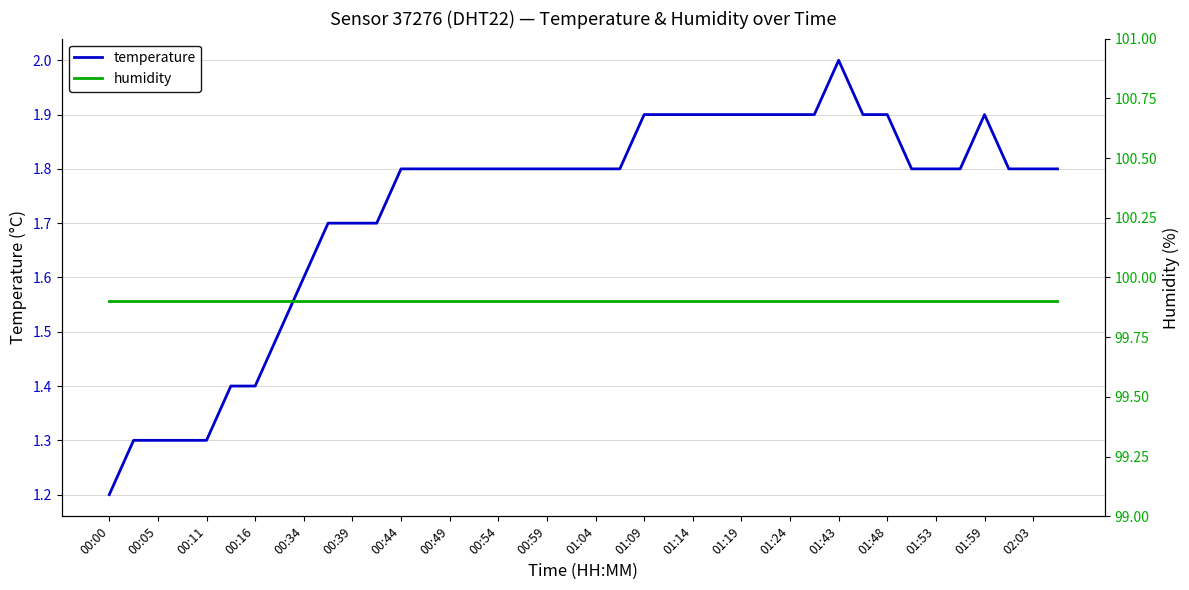

Where is temperature nearest to the value 1?

00:00